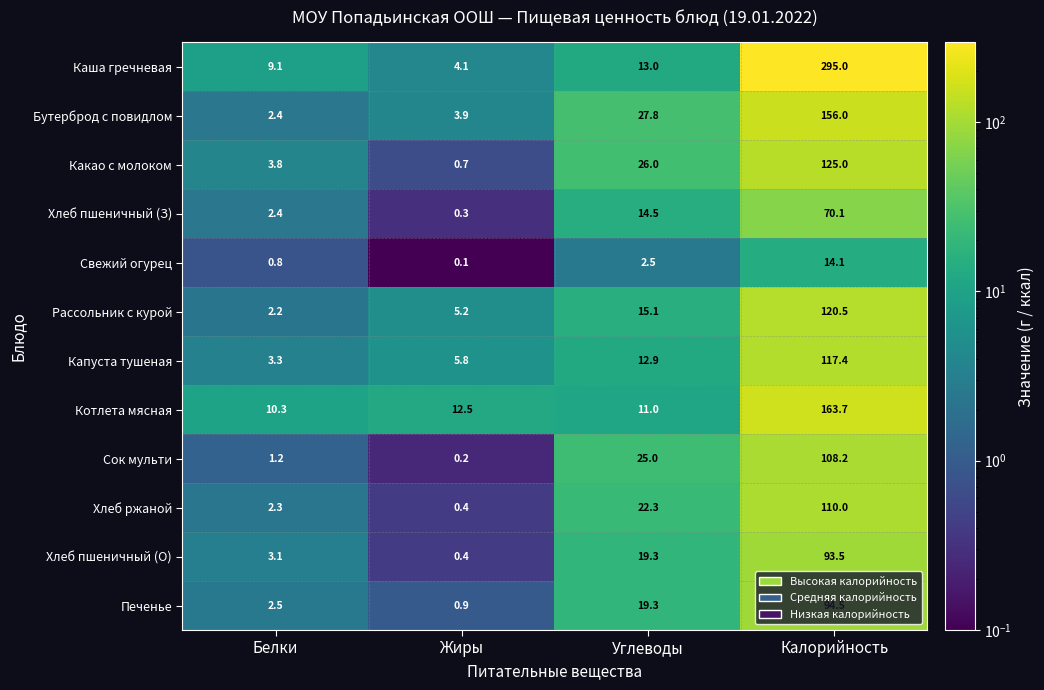

List the series in order of their peak value, highest first.

Каша гречневая, Котлета мясная, Бутерброд с повидлом, Какао с молоком, Рассольник с курой, Капуста тушеная, Хлеб ржаной, Сок мульти, Печенье, Хлеб пшеничный (О), Хлеб пшеничный (З), Свежий огурец